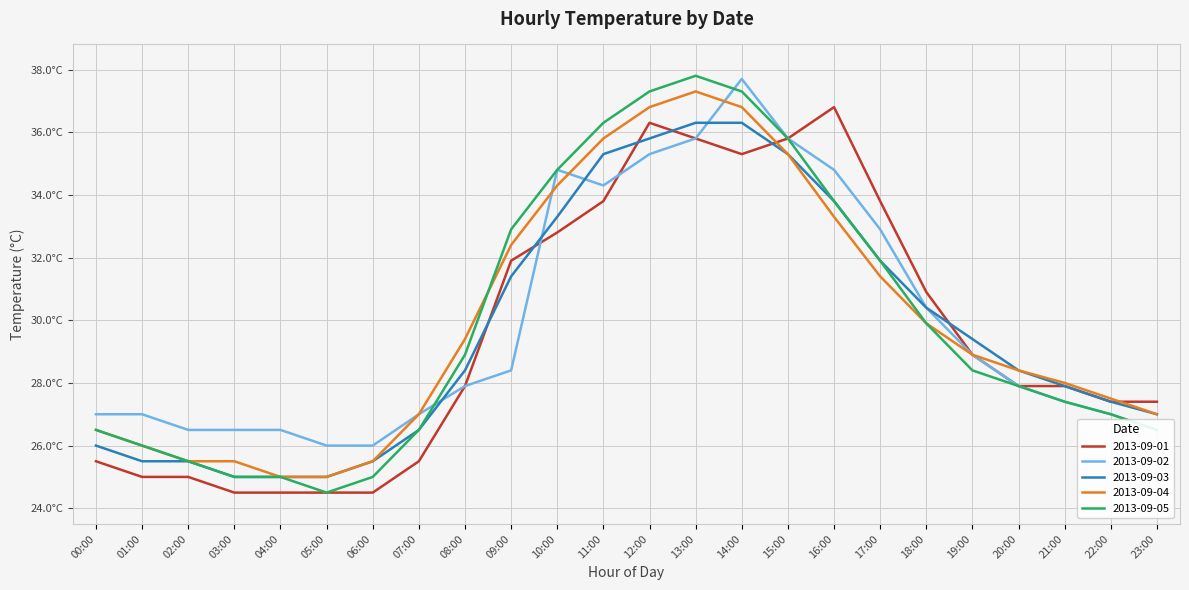

How many intersections are there between 2013-09-01 and 2013-09-03?

6